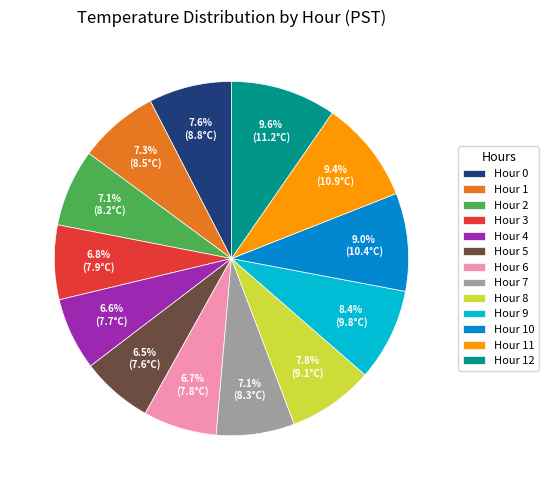

Is the sum of Hour 7 and Hour 4 greater than half?

No